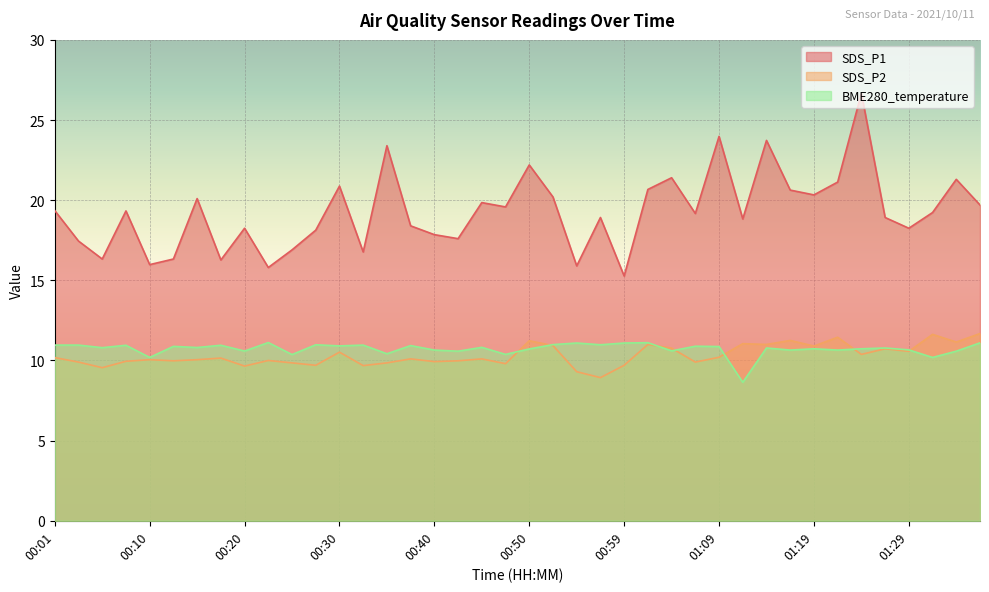

True or false: BME280_temperature has more than 2 points higher than both neighbors.

True